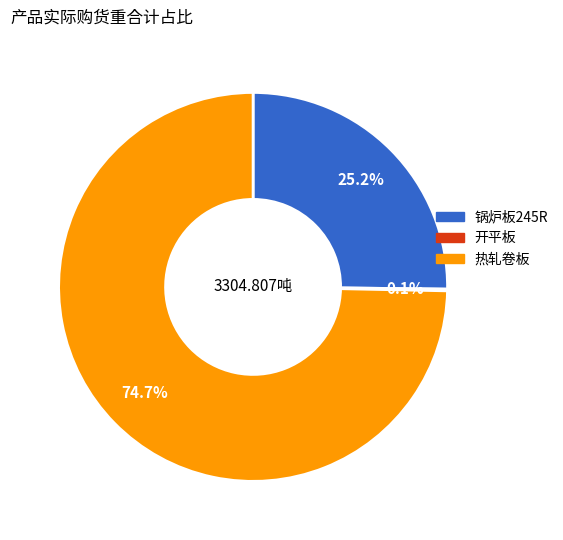

To the nearest percent, what is the difference between the largest and smallest slice percentages?

75%